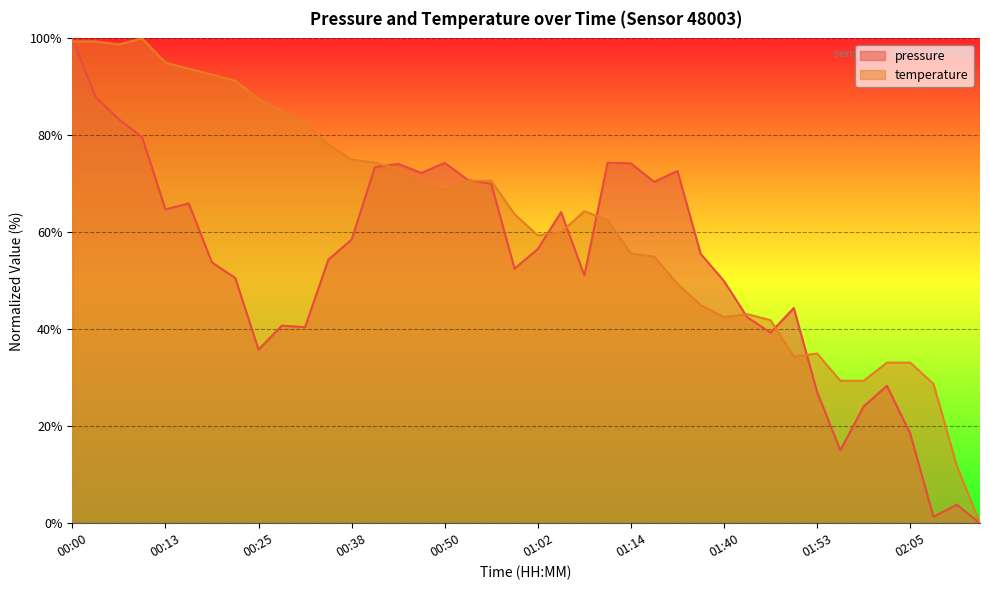

The value of temperature at 00:25 is 54.3. True or false?

False